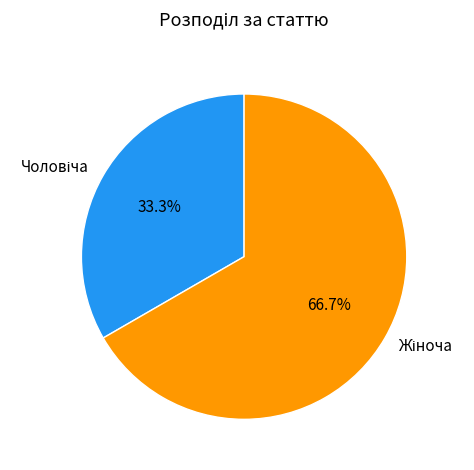

How many slices are in this pie chart?

2